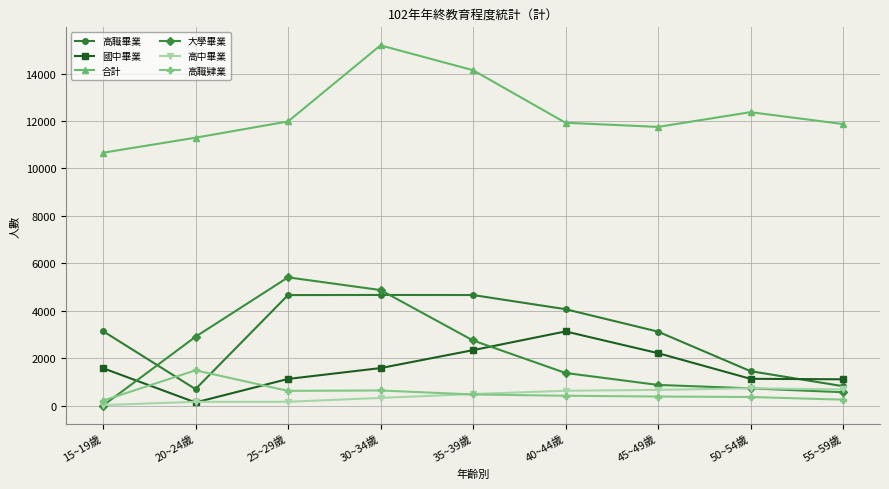

The 高職肄業 series shows 207 at 15~19歲. True or false?

True